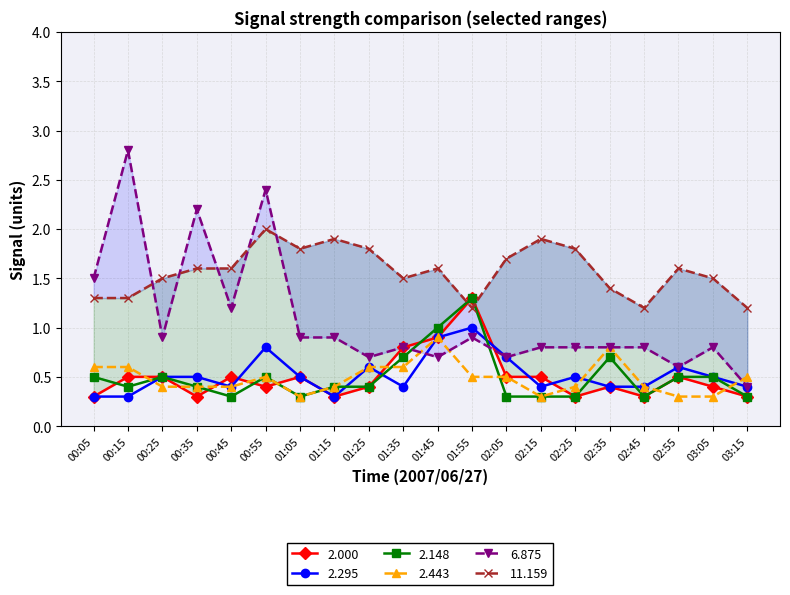

What is the total value across all series at 00:35?

5.4